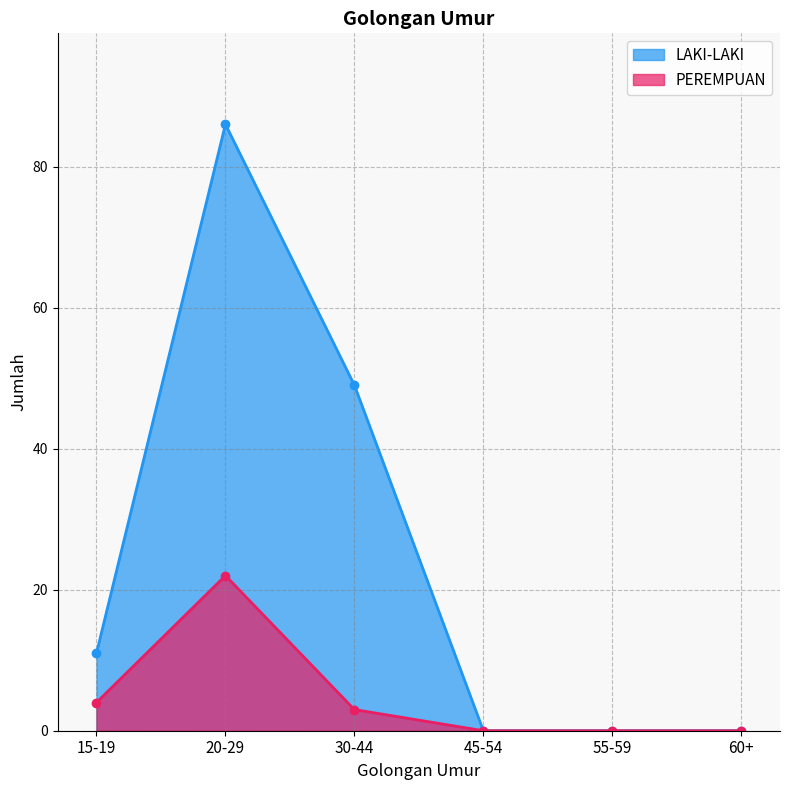

True or false: LAKI-LAKI and PEREMPUAN cross at least once.

False